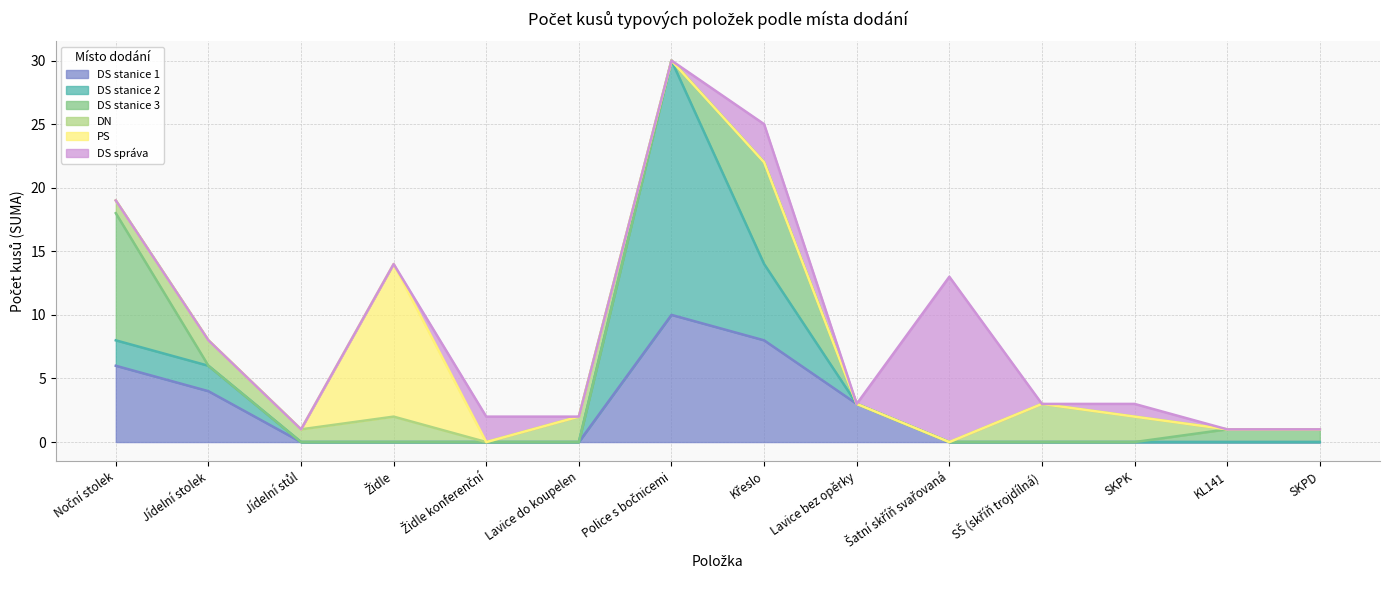

Which category has the lowest value across all series?

Jídelní stůl